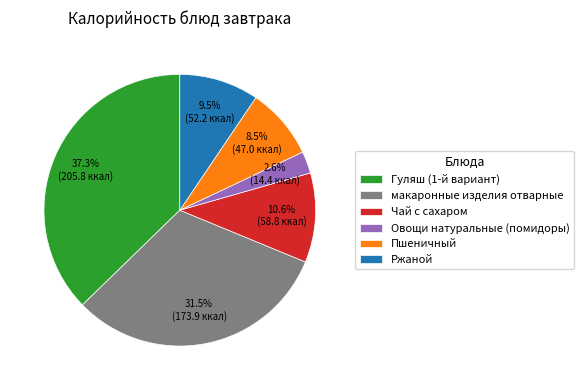

To the nearest percent, what is the combined percentage of Гуляш (1-й вариант) and Пшеничный?

46%